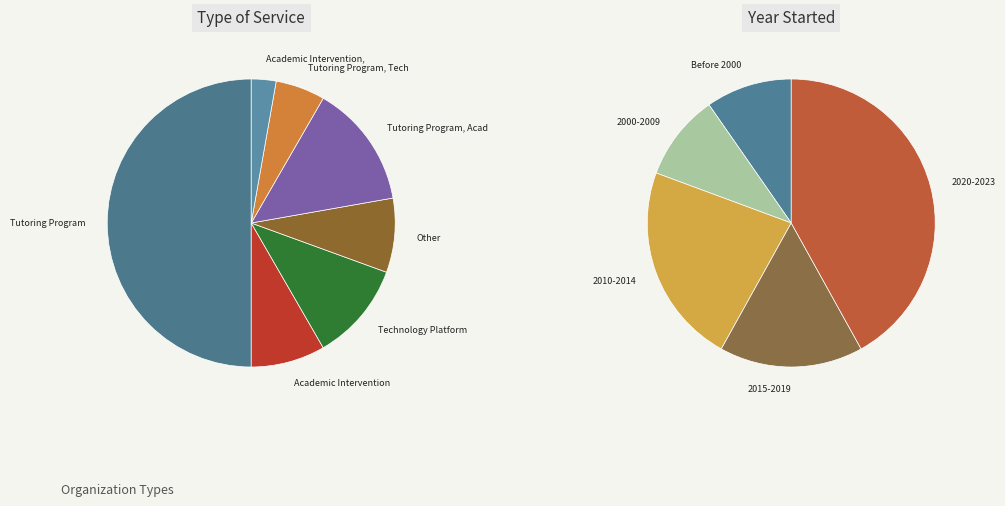

Which slice is the largest?

Tutoring Program